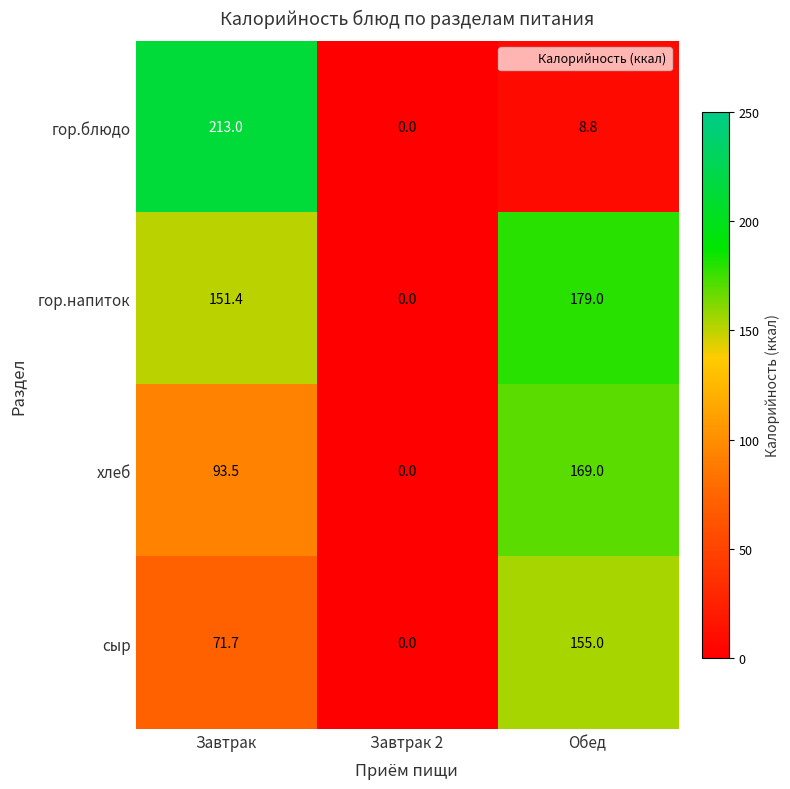

At which category is the sum across all series the highest?

Завтрак